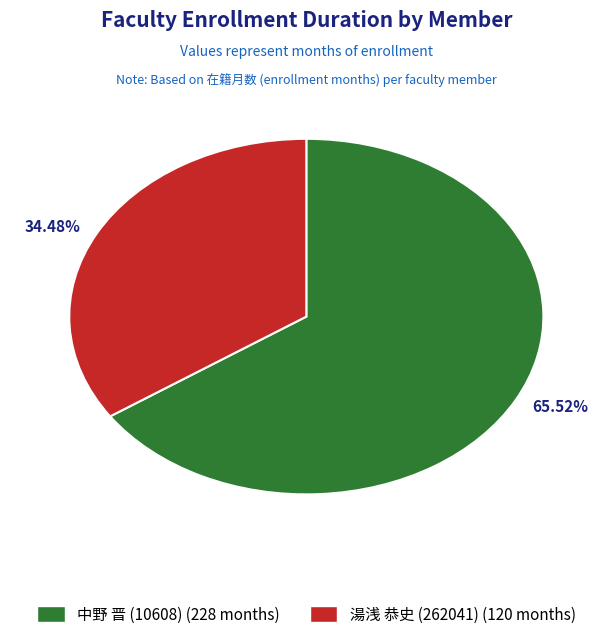

Which category accounts for the majority?

65.52%